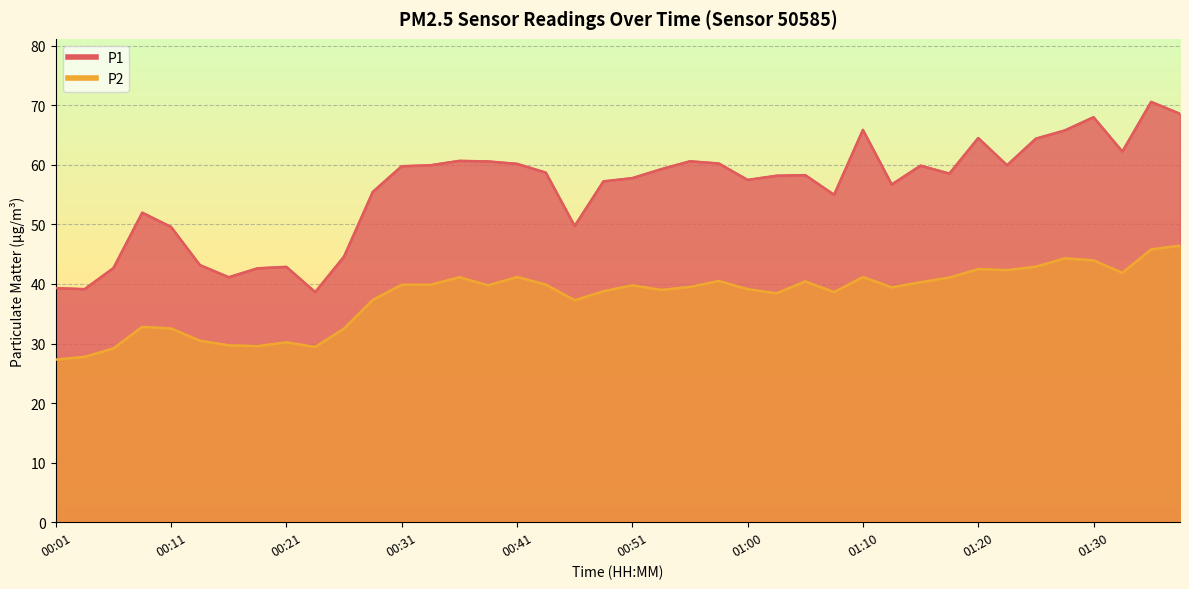

The value of P1 at 00:41 is 60.2. True or false?

True